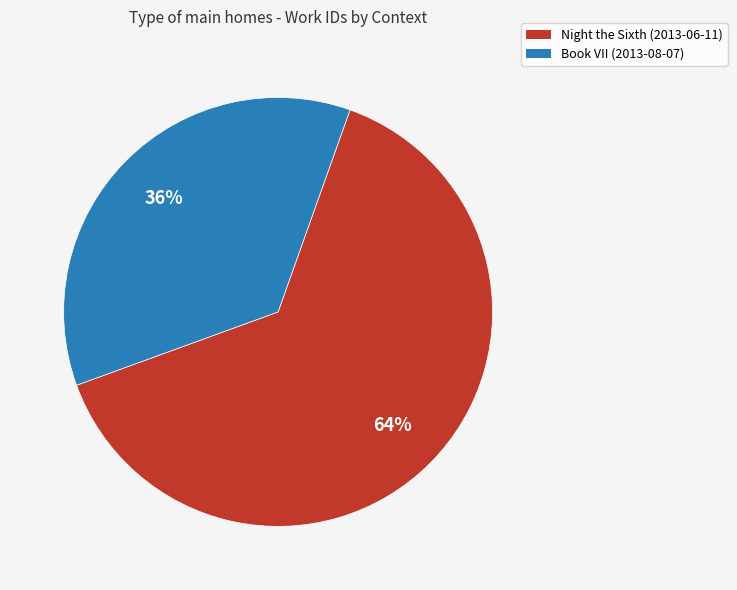

Which category has the biggest portion of the pie?

Night the Sixth (2013-06-11)